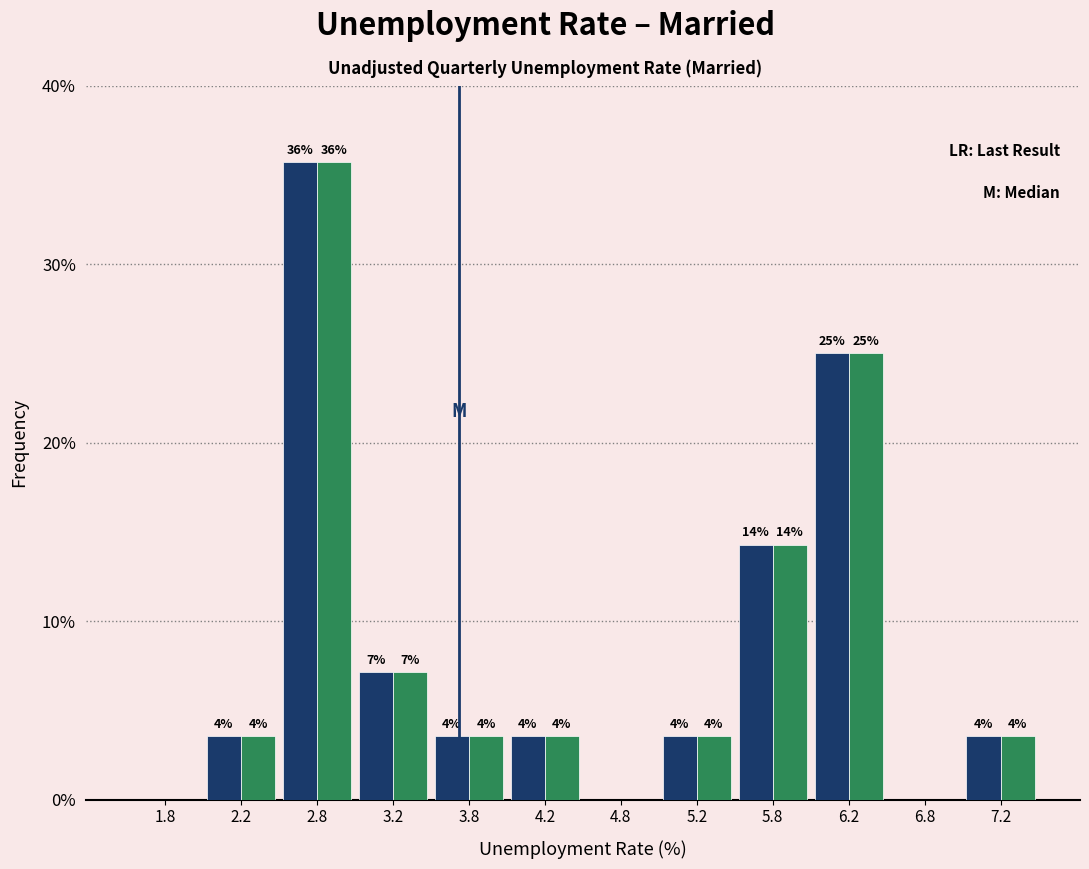

Does the chart contain stacked bars?

No